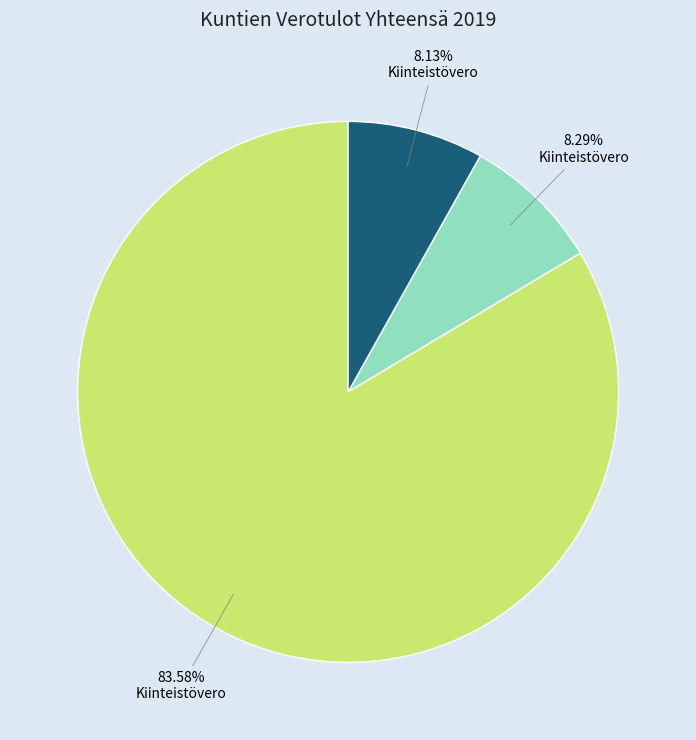

Does any single category account for the majority?

Yes